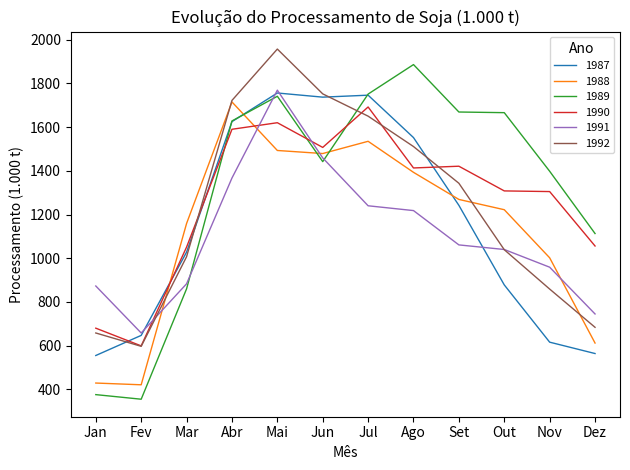

At which category does 1987 reach its first local valley?

Jun